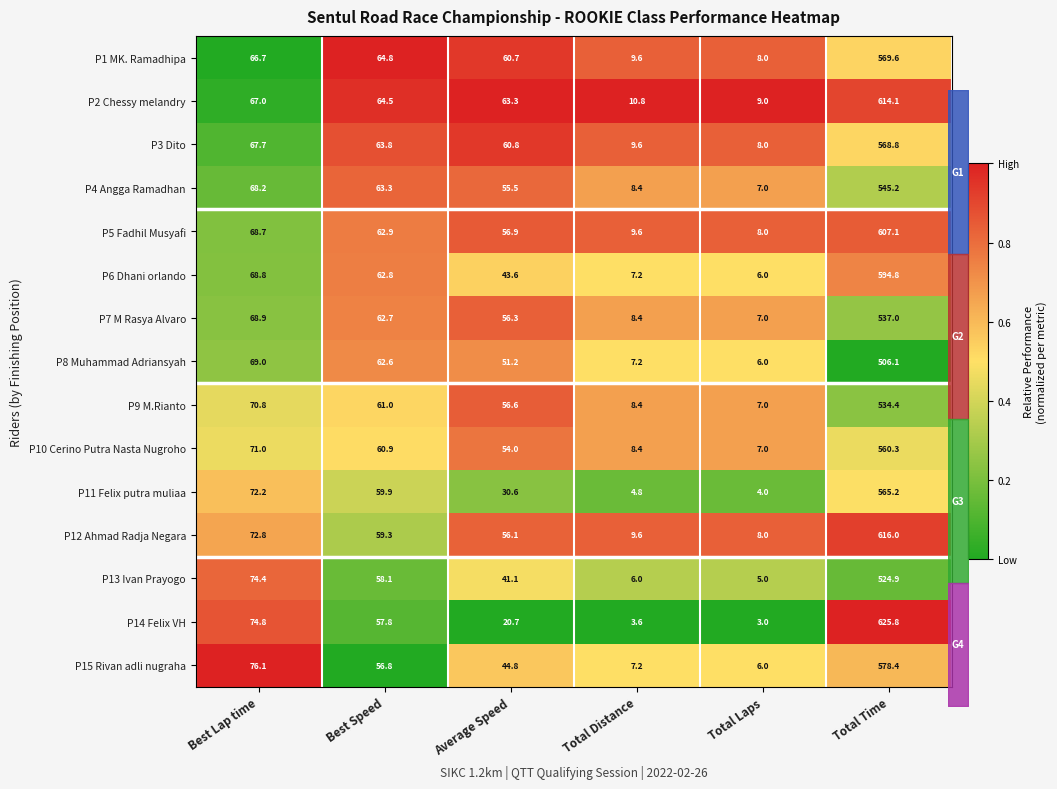

At which label does P6 Dhani orlando reach its peak?

Best Speed